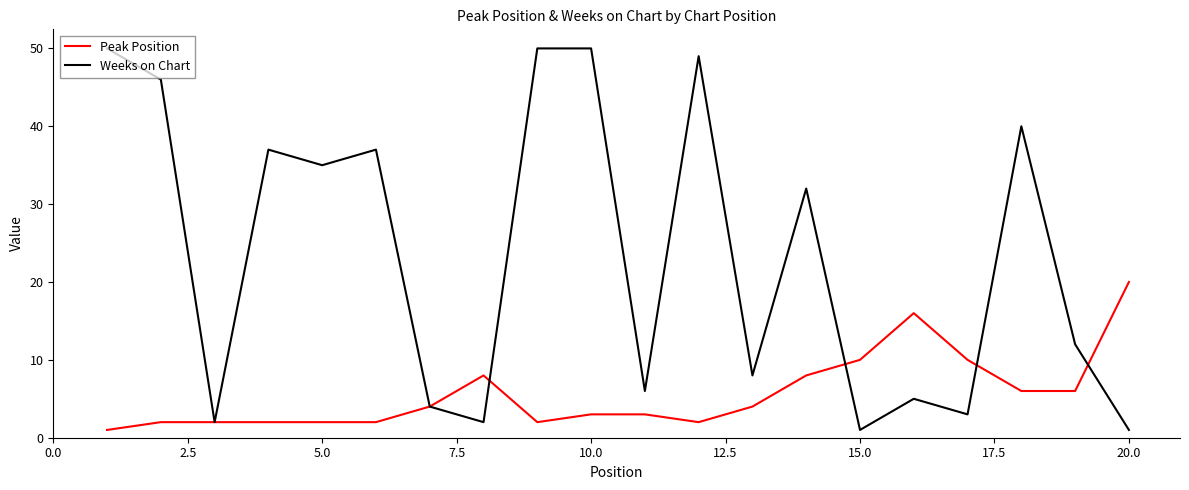

Which series has the widest spread of values?

Weeks on Chart